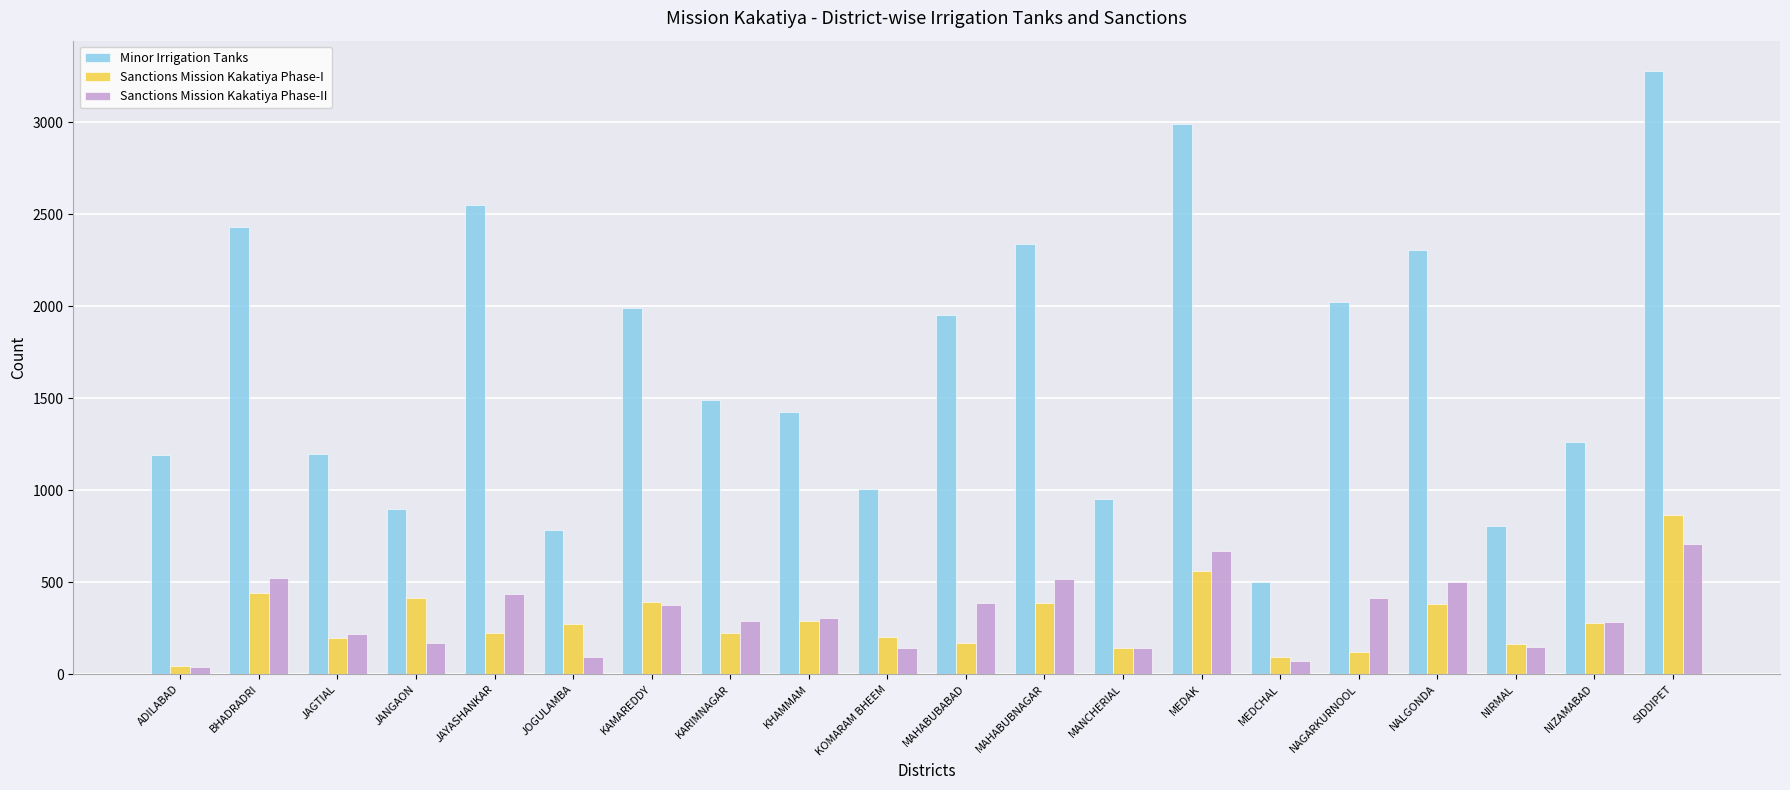

Rank the series by their maximum value, from lowest to highest.

Sanctions Mission Kakatiya Phase-II, Sanctions Mission Kakatiya Phase-I, Minor Irrigation Tanks